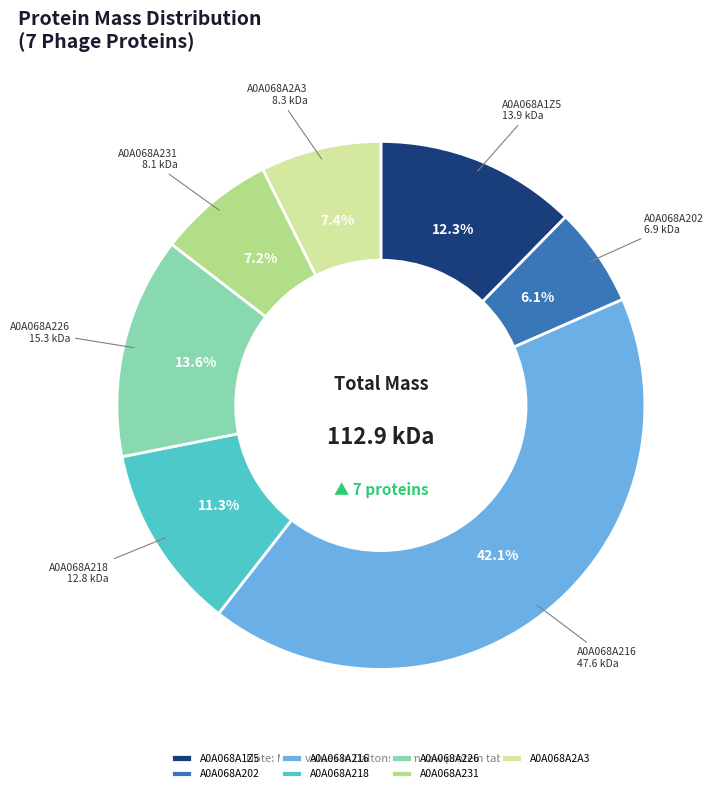

How many segments does this pie chart have?

7